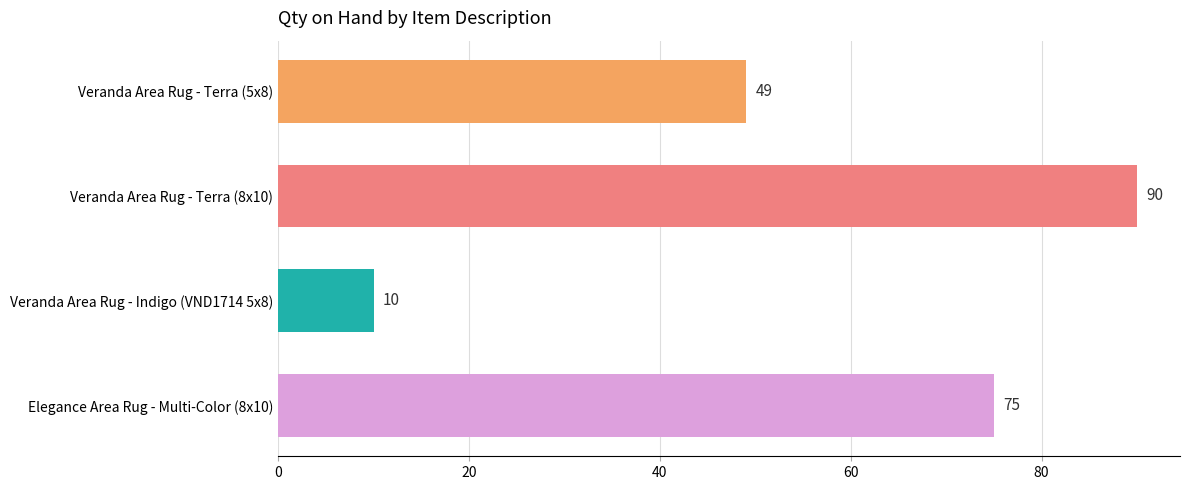

How many distinct data groups are displayed?

1